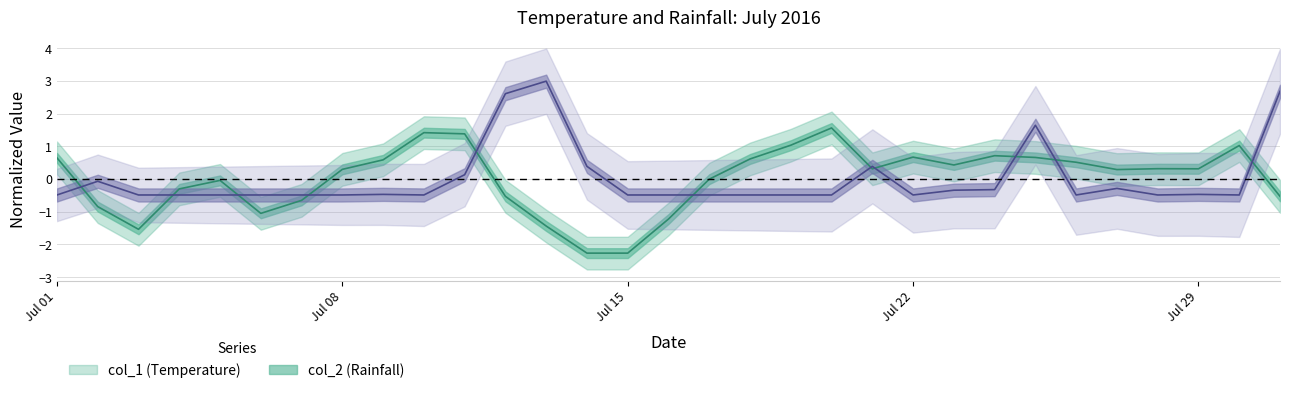

How many categories are shown in the chart?

31